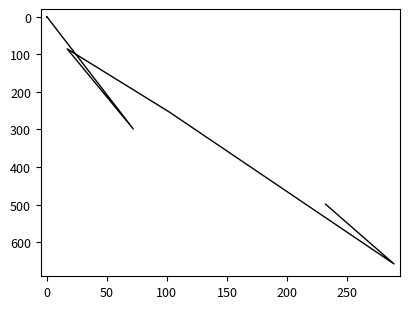

How many lines are shown in the chart?

1